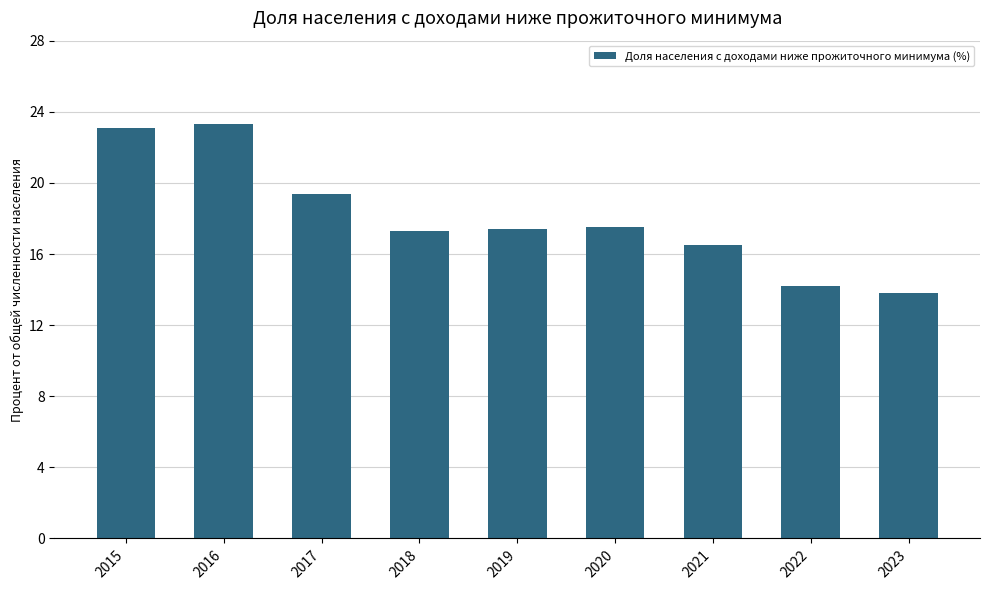

The chart shows a value of 22.0 at 2023. True or false?

False